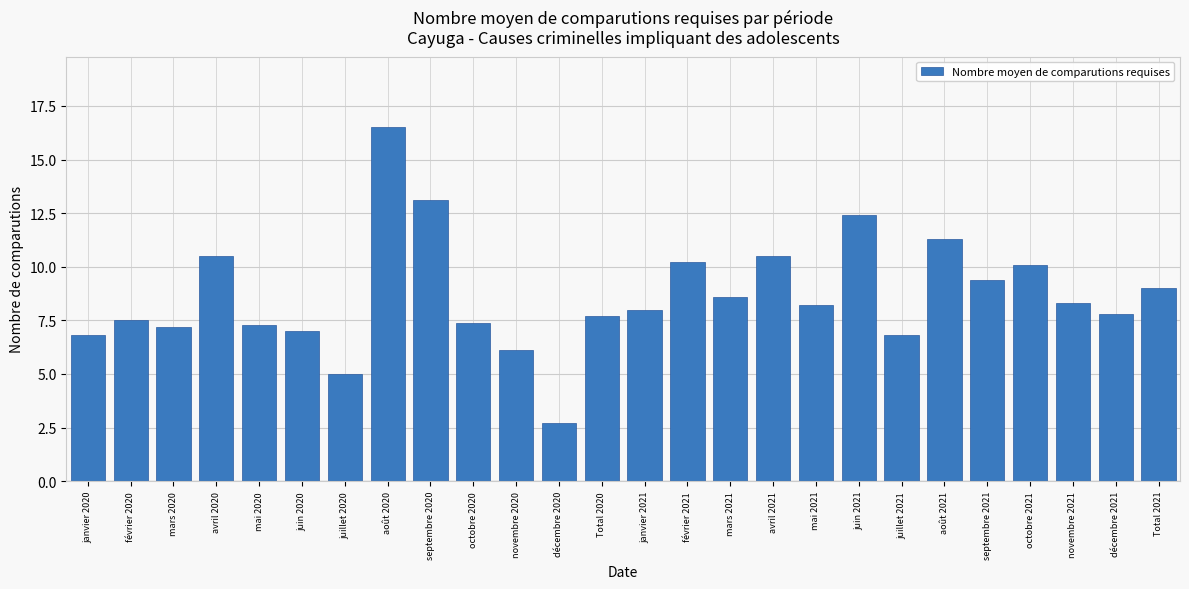

Reading left to right, transcribe all the data shown in this chart.

janvier 2020=6.8	février 2020=7.5	mars 2020=7.2	avril 2020=10.5	mai 2020=7.3	juin 2020=7.0	juillet 2020=5.0	août 2020=16.5	septembre 2020=13.1	octobre 2020=7.4	novembre 2020=6.1	décembre 2020=2.7	Total 2020=7.7	janvier 2021=8.0	février 2021=10.2	mars 2021=8.6	avril 2021=10.5	mai 2021=8.2	juin 2021=12.4	juillet 2021=6.8	août 2021=11.3	septembre 2021=9.4	octobre 2021=10.1	novembre 2021=8.3	décembre 2021=7.8	Total 2021=9.0